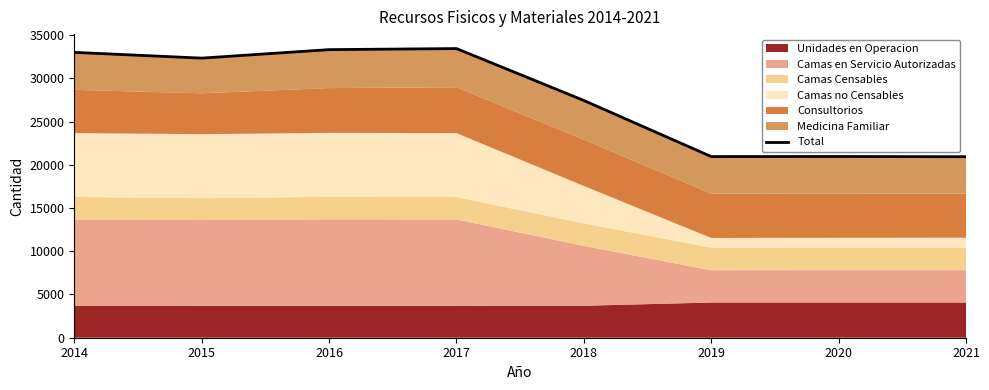

Reading right to left, extract all data points from this chart.

20935	20959	20951	27439	33442	33319	32336	33002